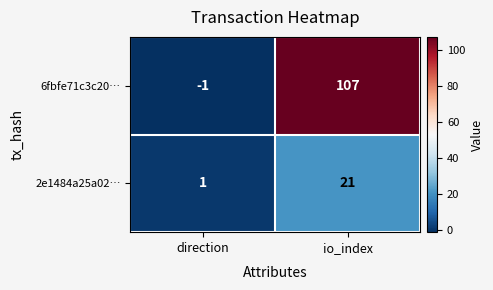

Rank the series by their average value, from lowest to highest.

2e1484a25a02…, 6fbfe71c3c20…